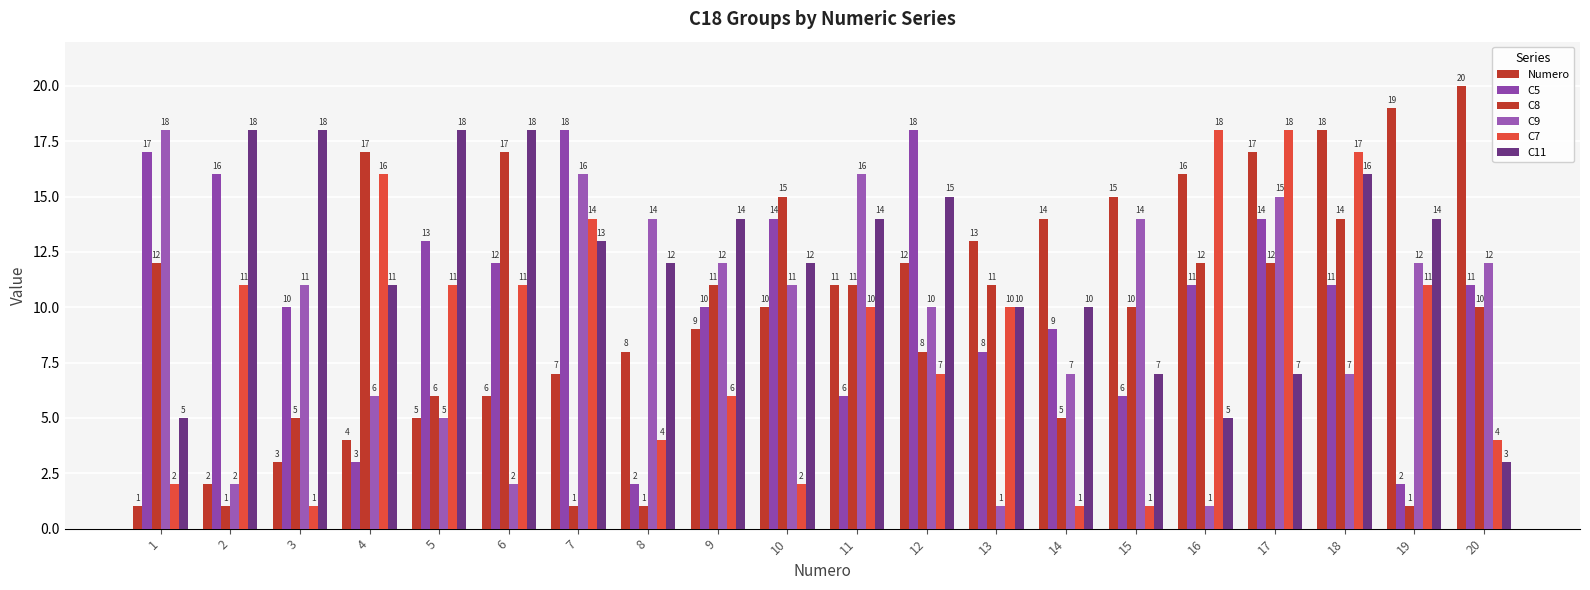

How many categories are shown in the chart?

20